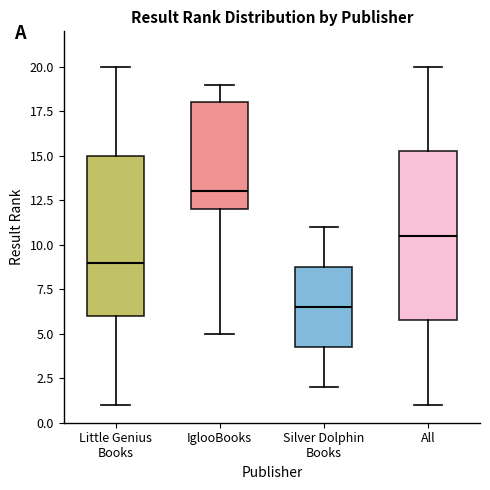

Which box's median line is the lowest?

Silver Dolphin Books